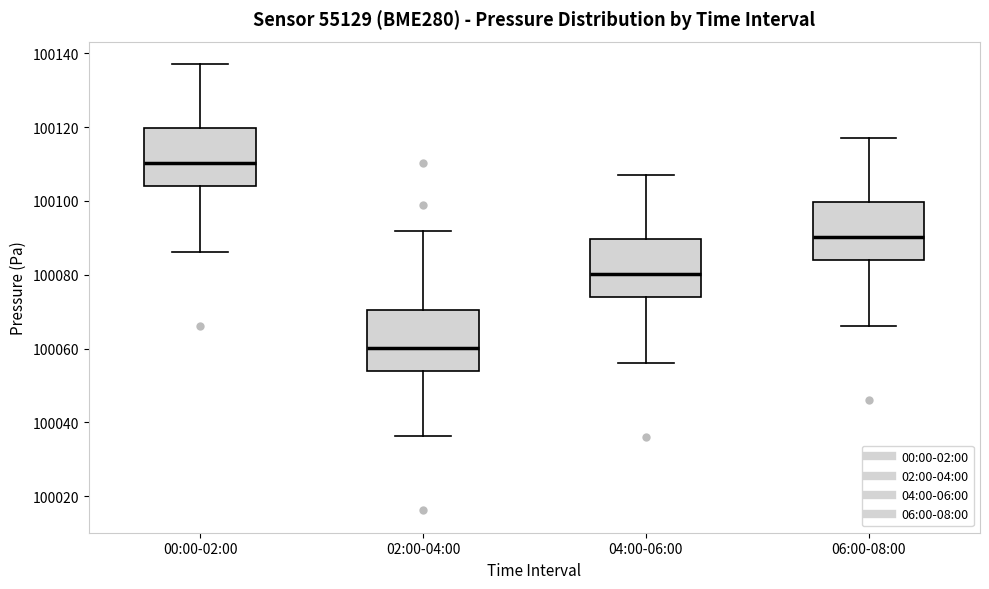

Reading left to right, transcribe this box plot: for each box, give where its median line is, the range the box spans, and where its two whiskers end, as read against the y-axis. The values are not printed on the chart, so give them approximately, as read against the axis.

00:00-02:00: median 100110, box 100104 to 100120, whiskers 100086 to 100138
02:00-04:00: median 100060, box 100054 to 100070, whiskers 100036 to 100092
04:00-06:00: median 100080, box 100074 to 100090, whiskers 100056 to 100108
06:00-08:00: median 100090, box 100084 to 100100, whiskers 100066 to 100118